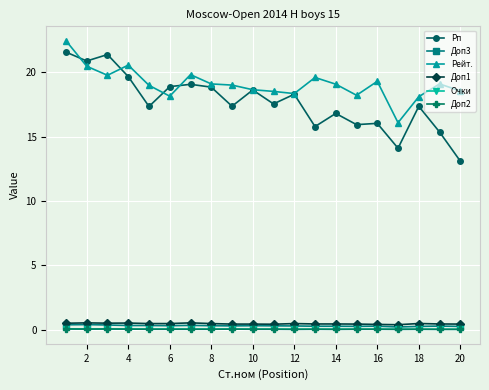

Which series has the largest total across all categories?

Рейт.